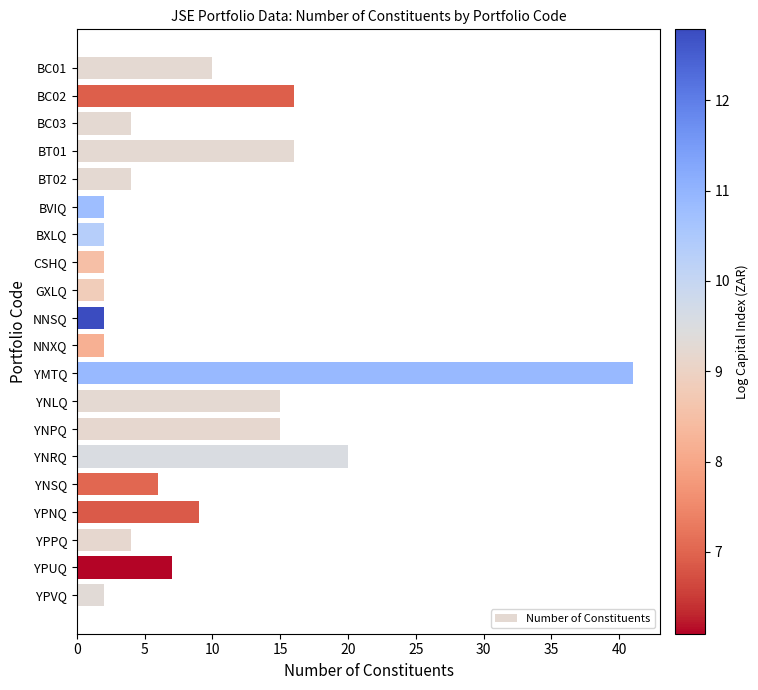

Reading top to bottom, transcribe all the data shown in this chart.

BC01=10	BC02=16	BC03=4	BT01=16	BT02=4	BVIQ=2	BXLQ=2	CSHQ=2	GXLQ=2	NNSQ=2	NNXQ=2	YMTQ=41	YNLQ=15	YNPQ=15	YNRQ=20	YNSQ=6	YPNQ=9	YPPQ=4	YPUQ=7	YPVQ=2